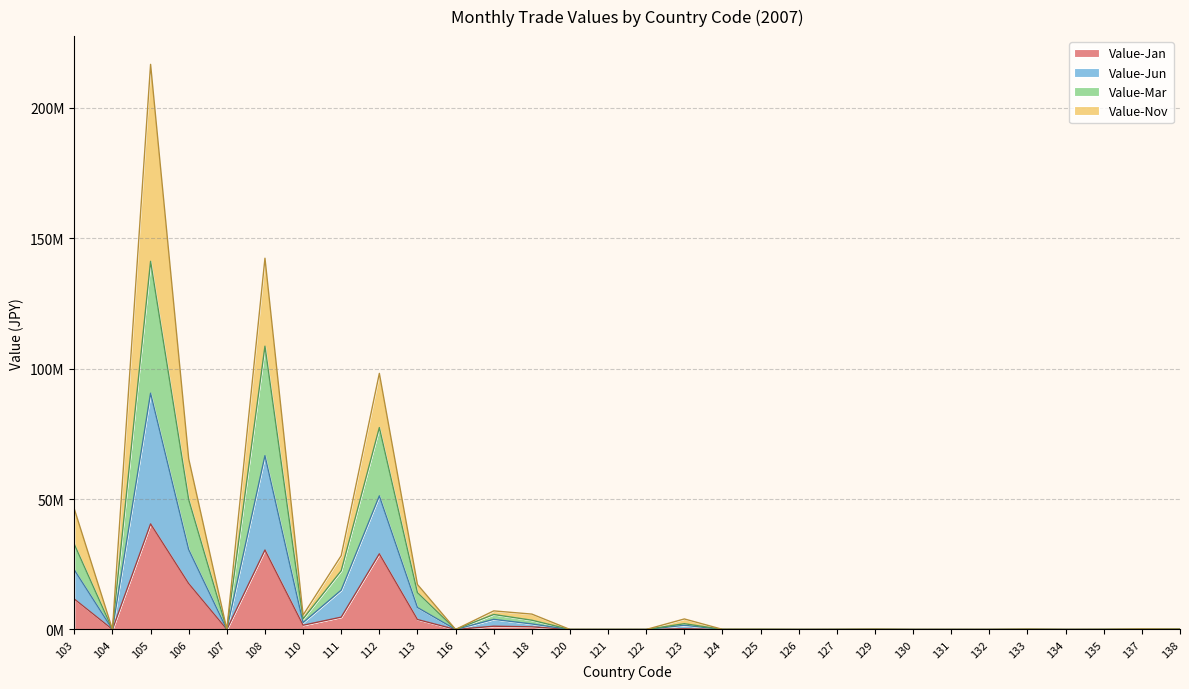

Which label corresponds to the smallest value in the chart?

104